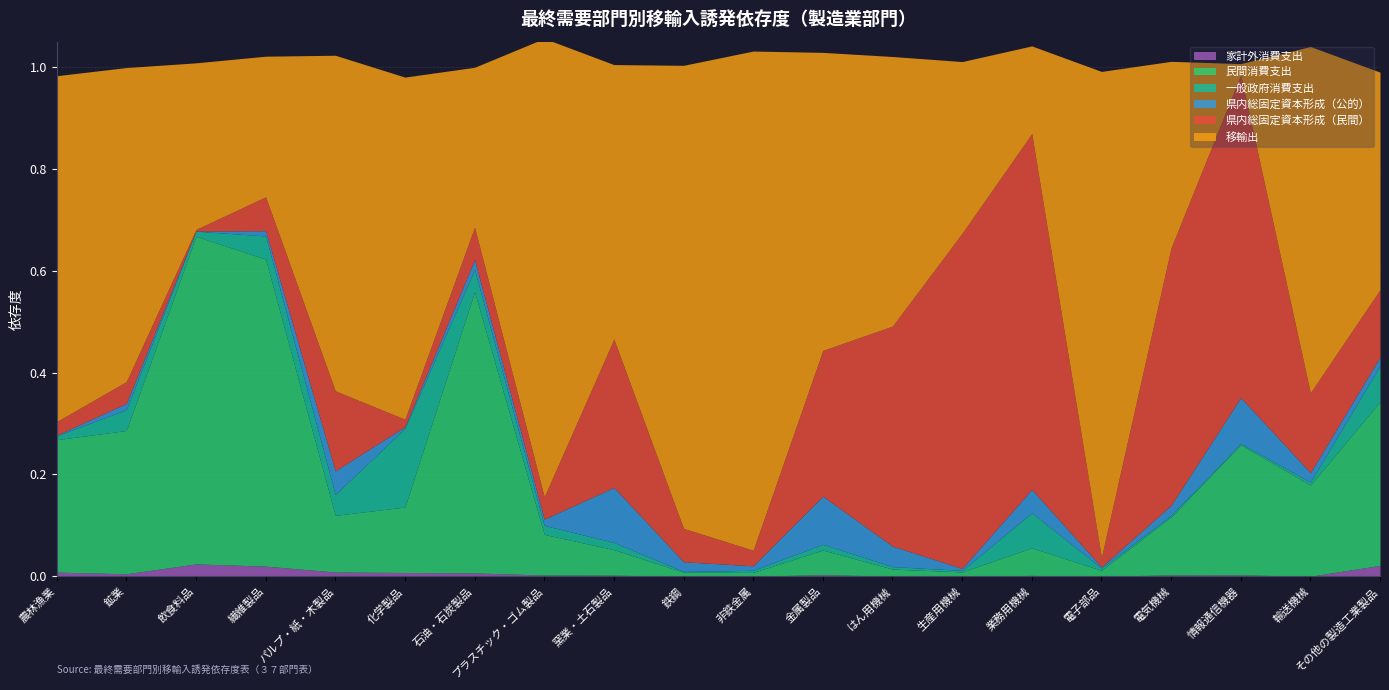

Between 飲食料品 and その他の製造工業製品, which series saw the biggest shift?

民間消費支出